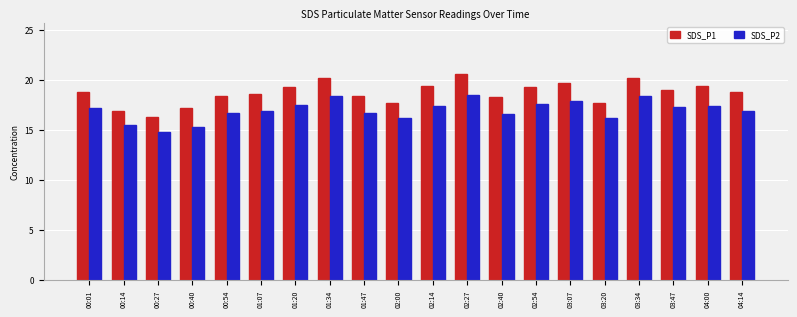

What is the value of the SDS_P2 bar at the 11th from the left?

17.4